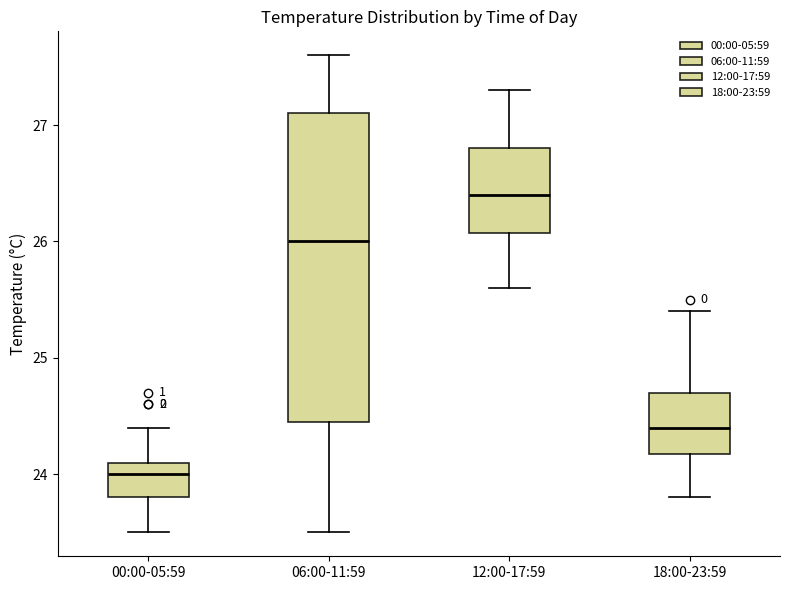

Reading left to right, read every box against the y-axis: the position of its median line, the range the box covers, and the ends of its whiskers. The values are not printed on the chart, so give them approximately, as read against the axis.

00:00-05:59: median 24.0, box 23.8 to 24.1, whiskers 23.5 to 24.4
06:00-11:59: median 26.0, box 24.5 to 27.1, whiskers 23.5 to 27.6
12:00-17:59: median 26.4, box 26.1 to 26.8, whiskers 25.6 to 27.3
18:00-23:59: median 24.4, box 24.2 to 24.7, whiskers 23.8 to 25.4